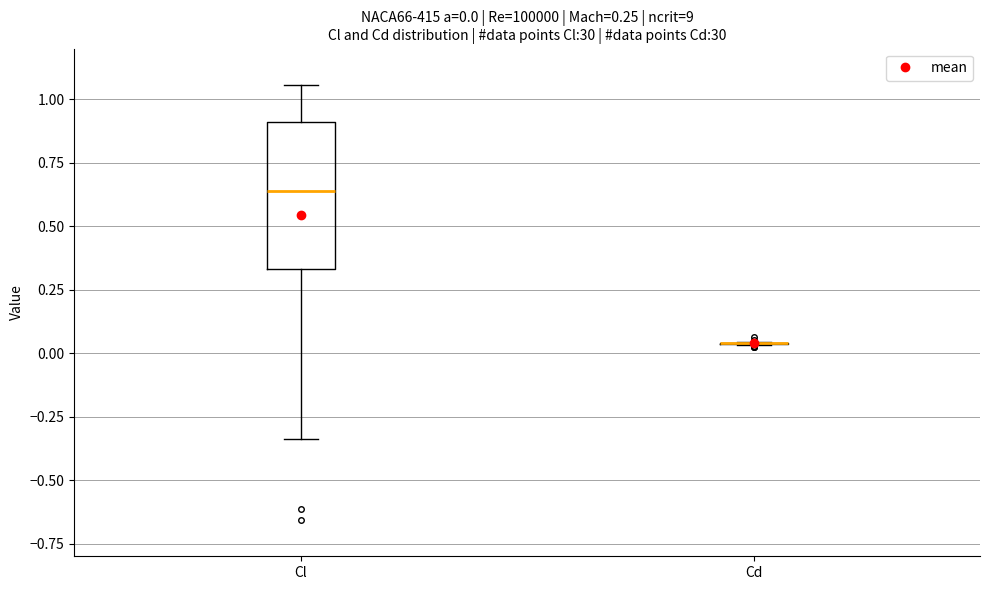

Which box is the tallest, from its lower edge to its upper edge?

Cl